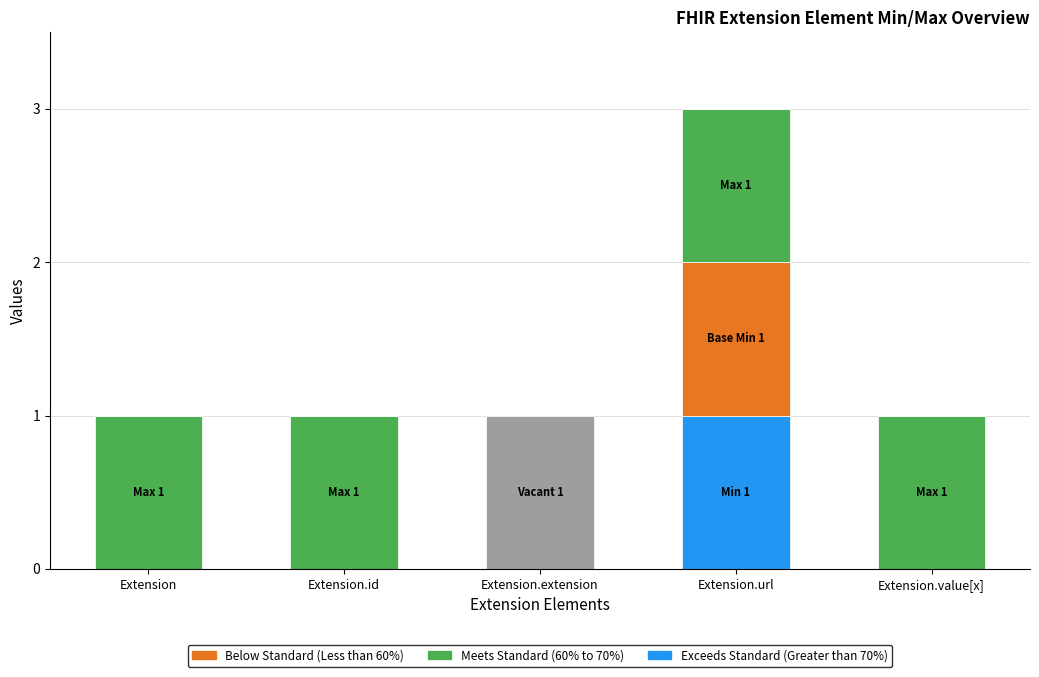

At which category is the sum across all series the highest?

Extension.url